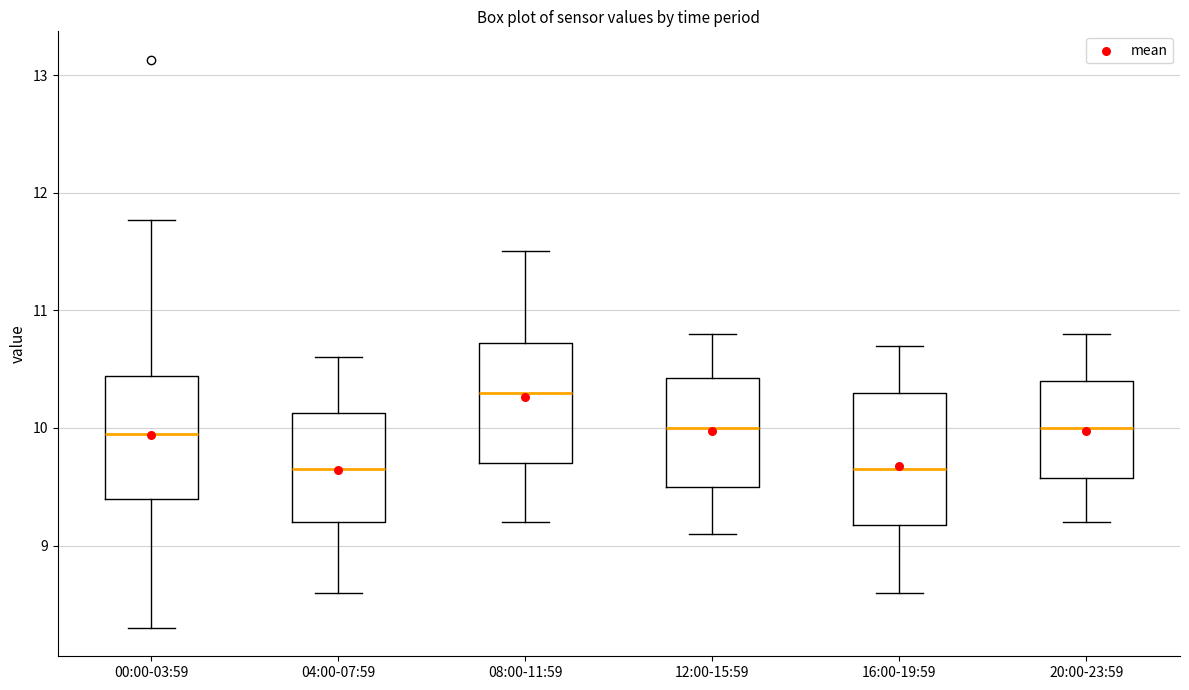

Where does the median line of the box for 20:00-23:59 sit on the y-axis? The values are not printed on the chart, so give them approximately, as read against the axis.

10.0